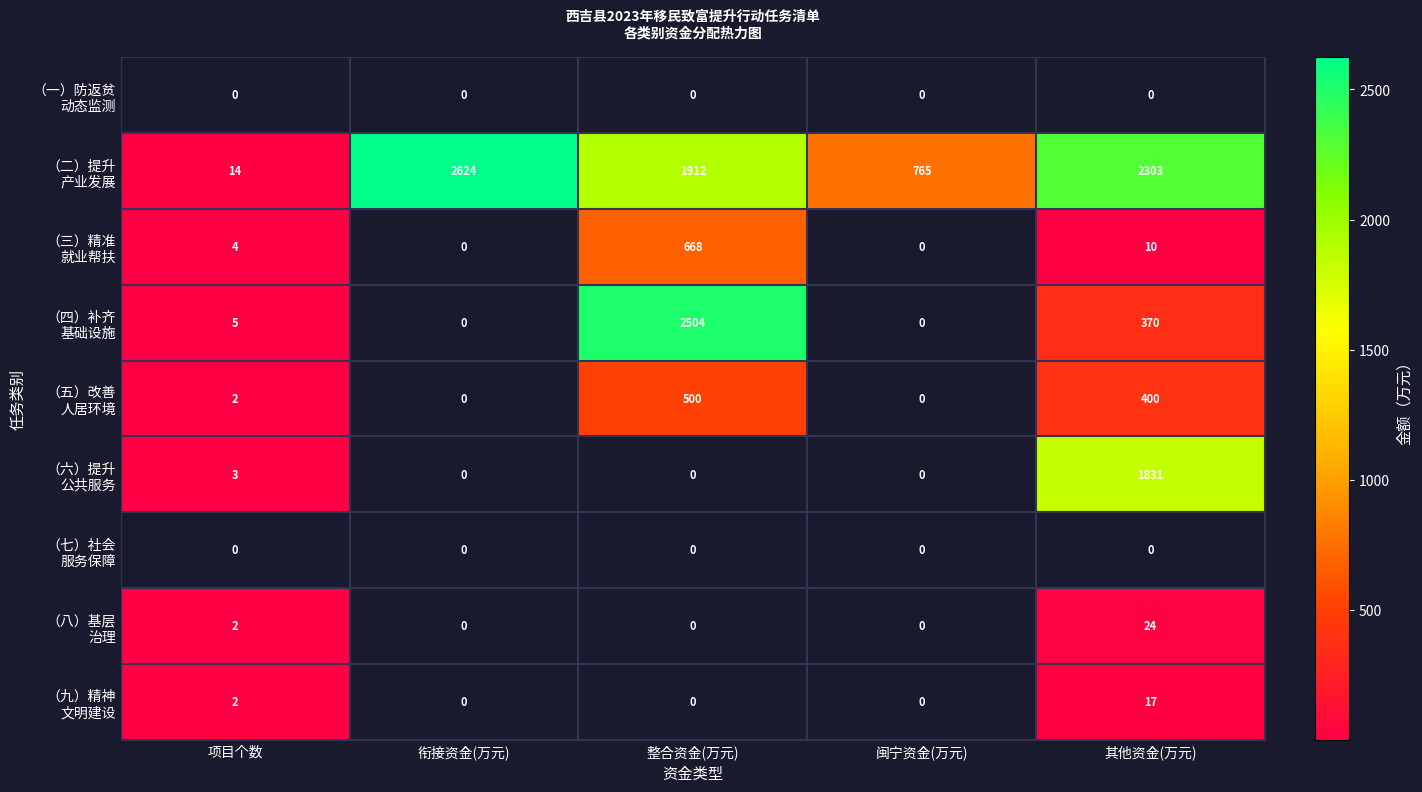

Is the value of （三）精准 就业帮扶 at 衔接资金(万元) greater than the value of （六）提升 公共服务 at 整合资金(万元)?

No